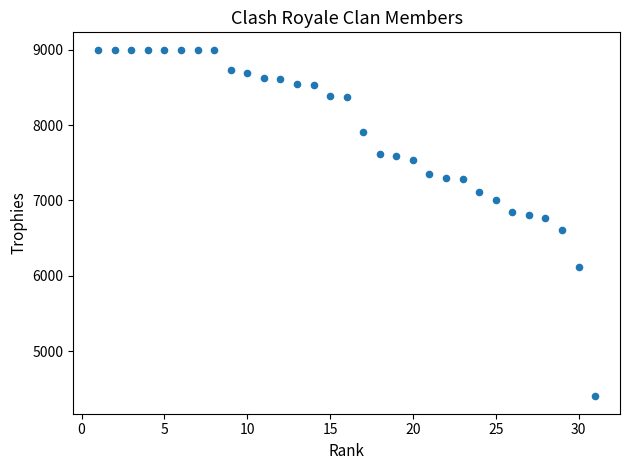

What is the range of Y values (max minus min)?

4601